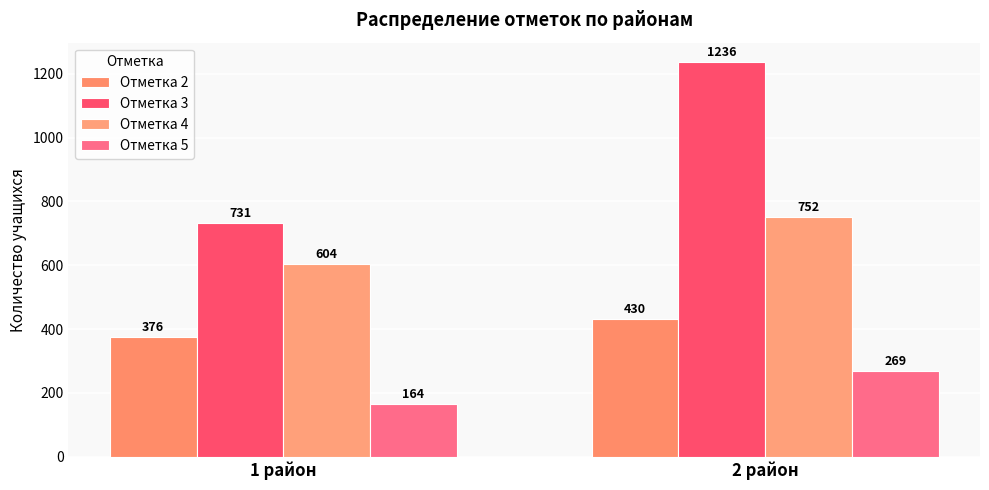

What is the sum of all Отметка 2 values?

806